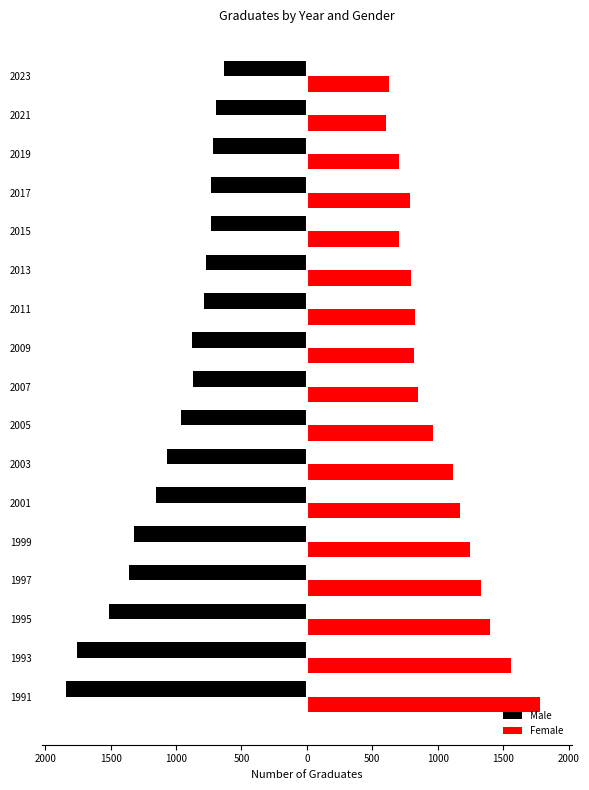

What is the minimum value for Female?

606